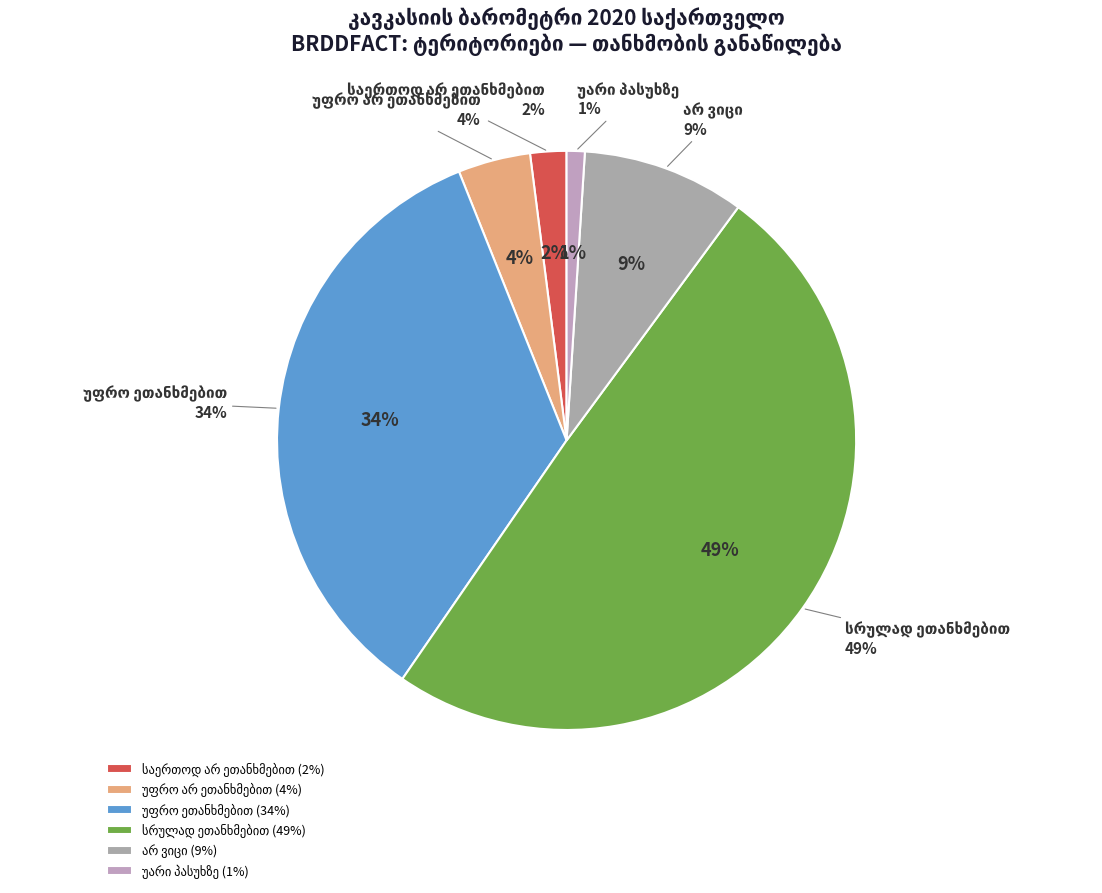

What is the ratio of the value at უარი პასუხზე to the value at საერთოდ არ ეთანხმებით?

0.5